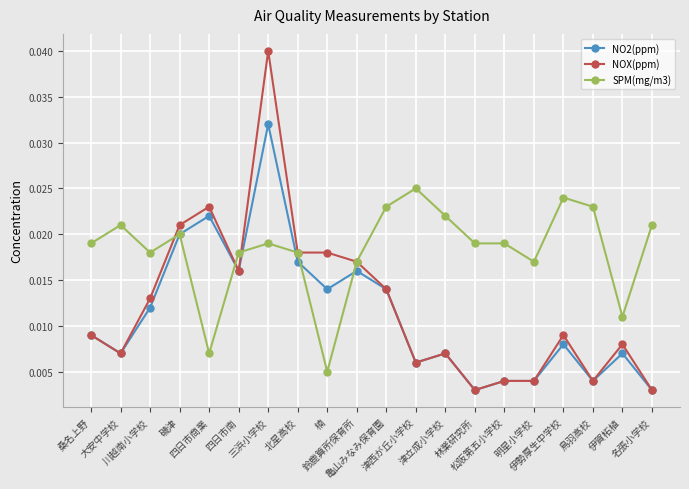

Which series changed the most between 大安中学校 and 楠?

SPM(mg/m3)